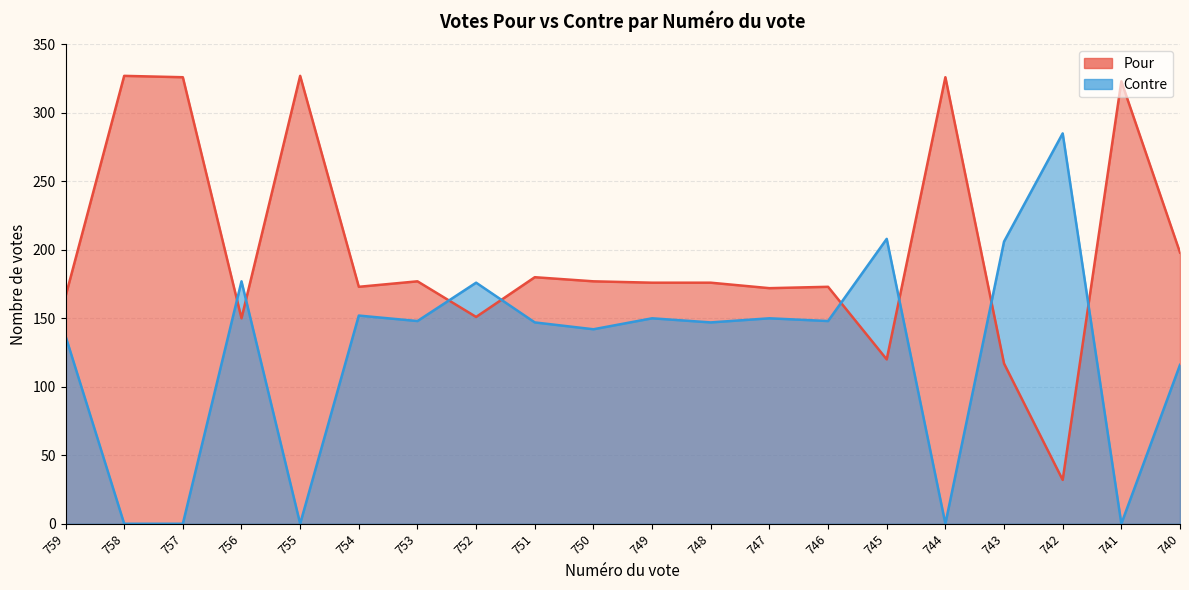

Which category has the highest value in the Contre series?

742